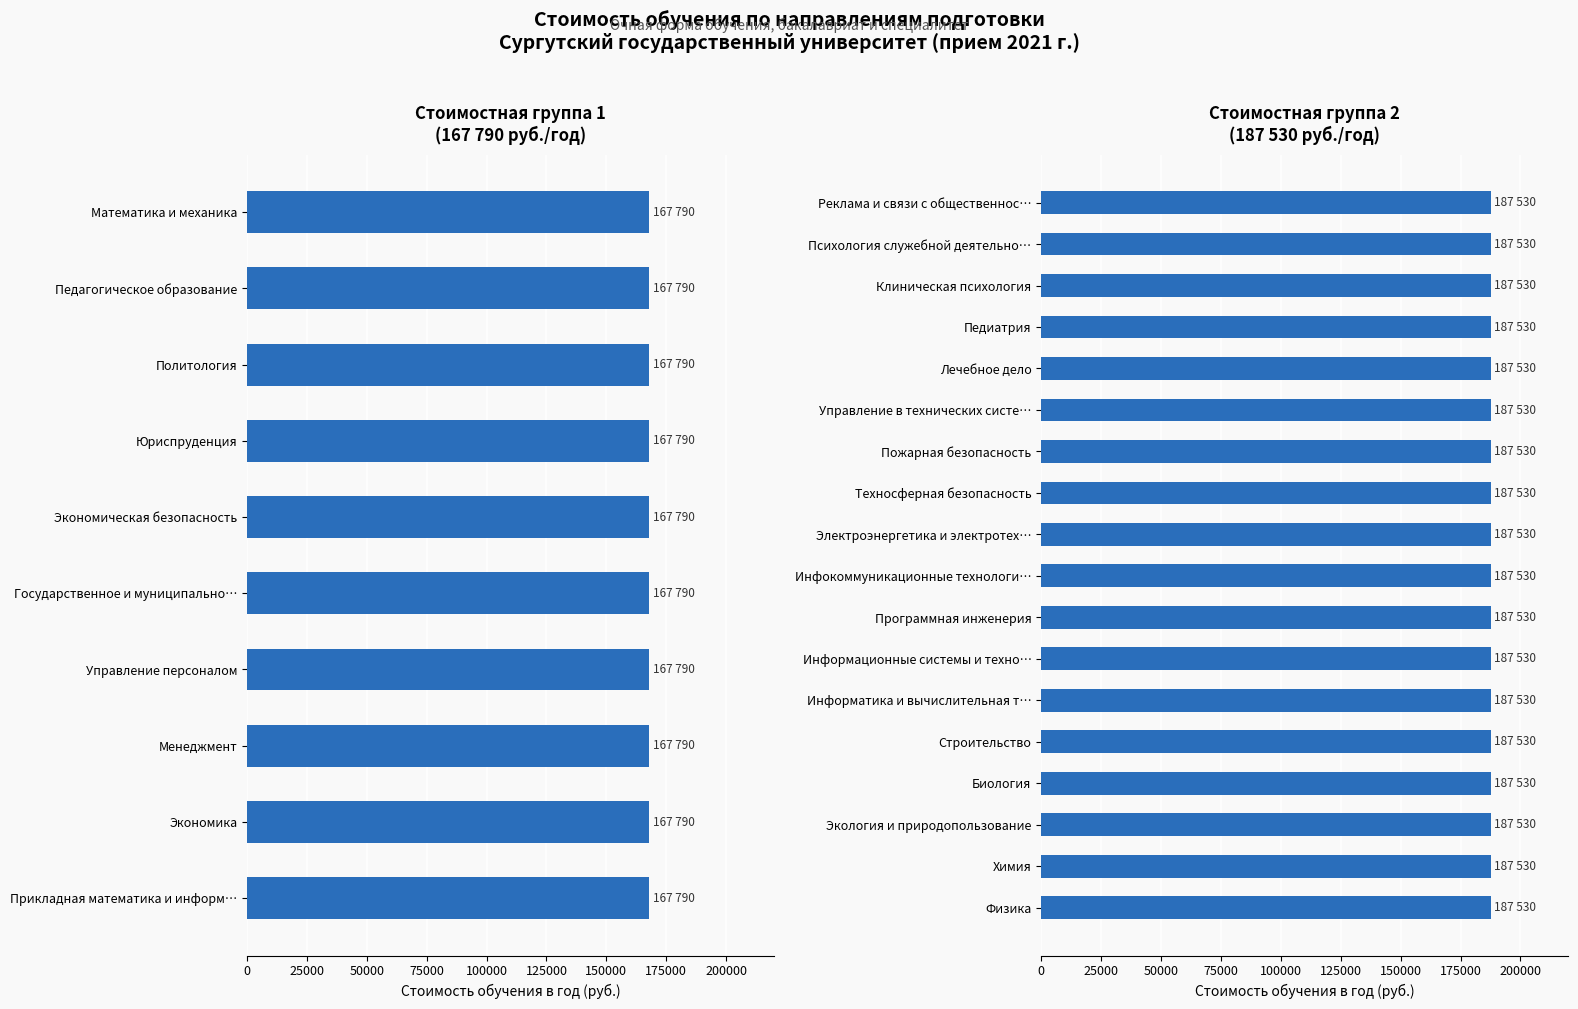

Is it true that Стоимостная группа 1 (167790 руб.) equals 167790 at 4?

True